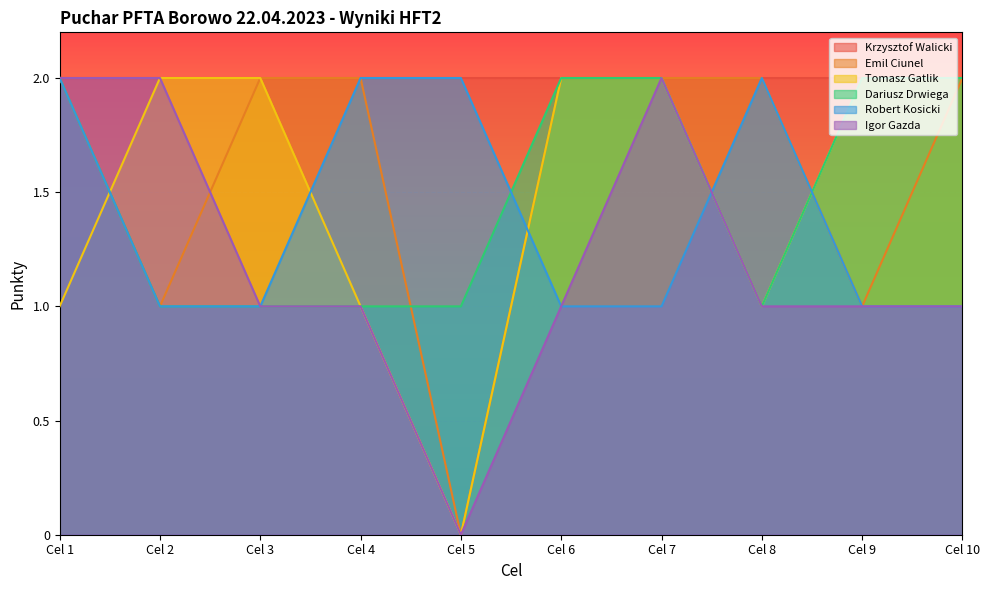

Which category has the lowest value across all series?

Cel 5